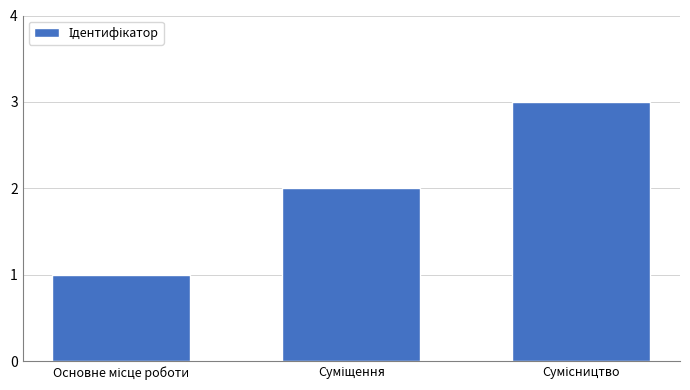

How many data points does each series have?

3